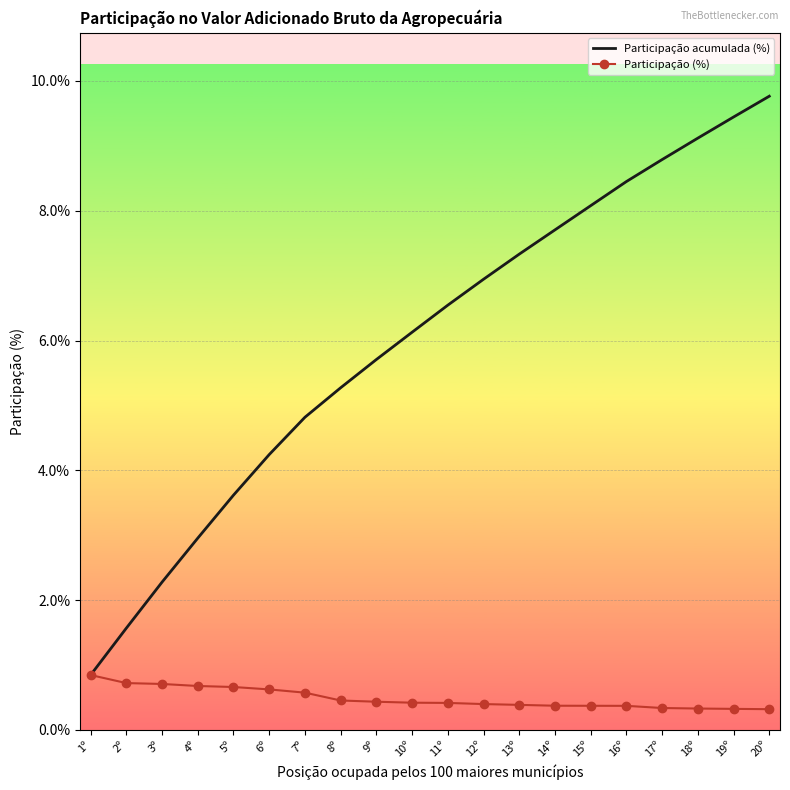

What position from the left is 15º?

15